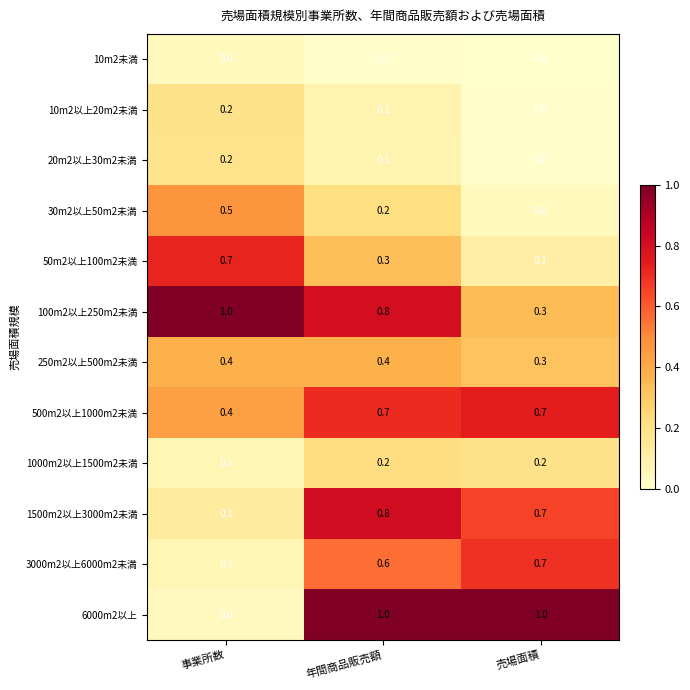

Where is 250m2以上500m2未満 nearest to the value 0?

売場面積